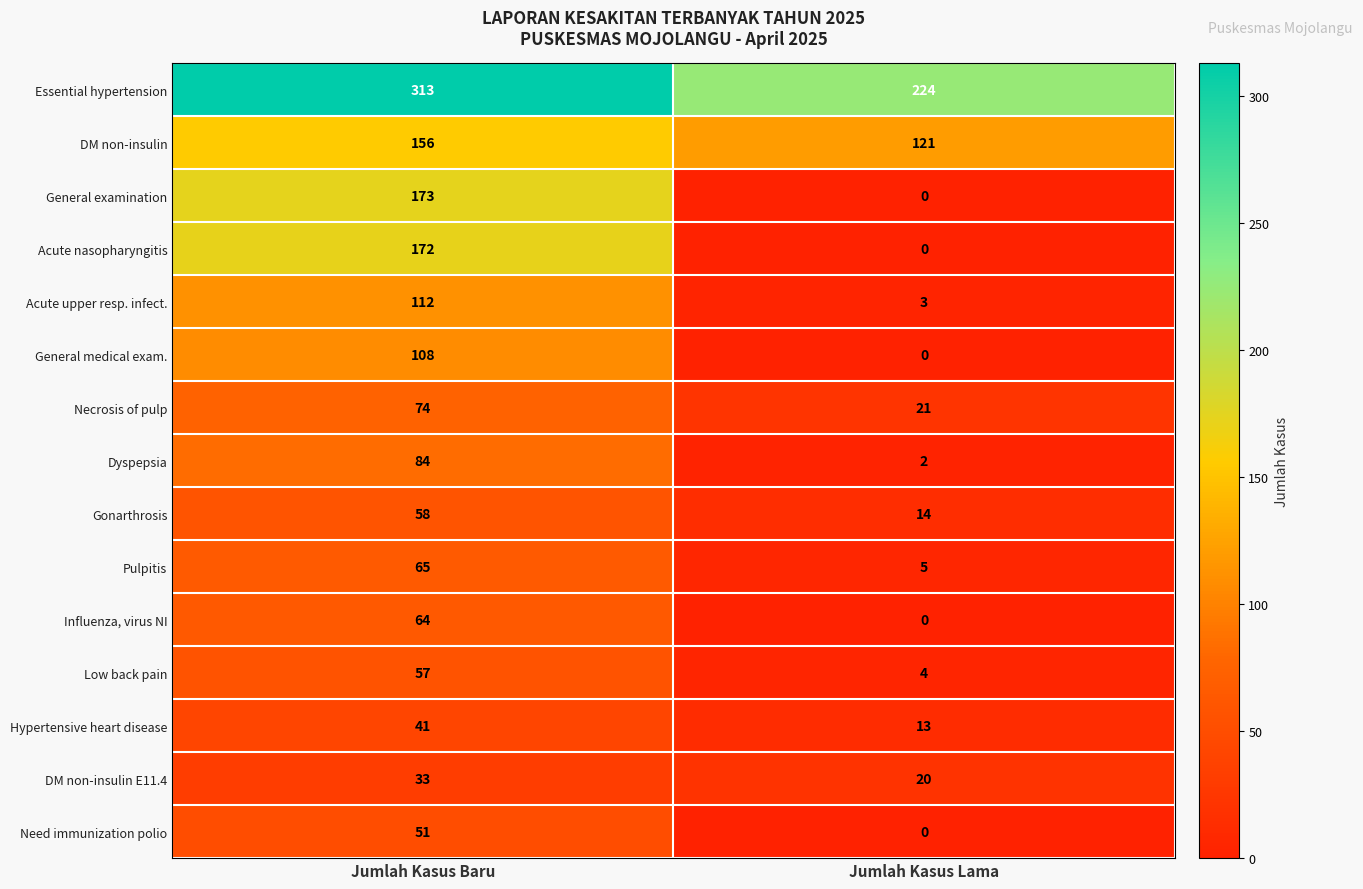

Which series changed the most between Jumlah Kasus Baru and Jumlah Kasus Lama?

General examination